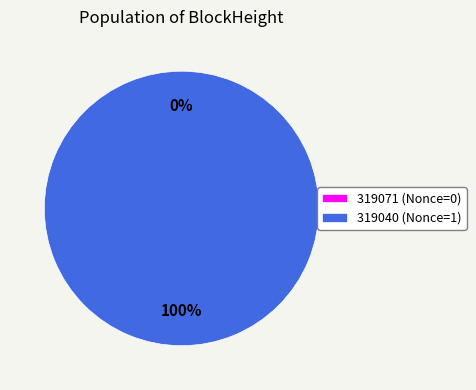

Which slice represents more than half of the pie?

319040